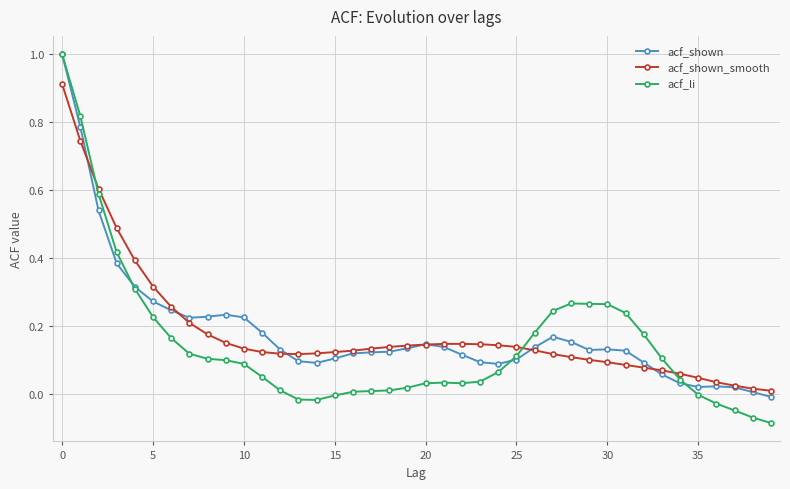

Count the number of data series in this chart.

3